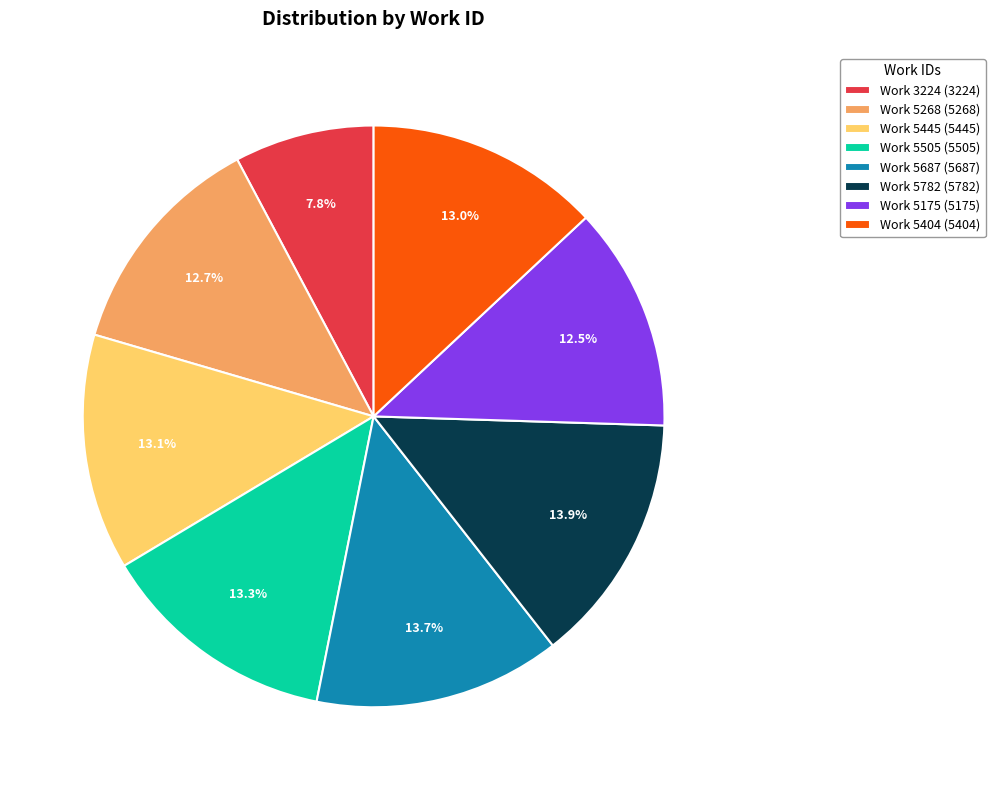

Does any single category account for the majority?

No